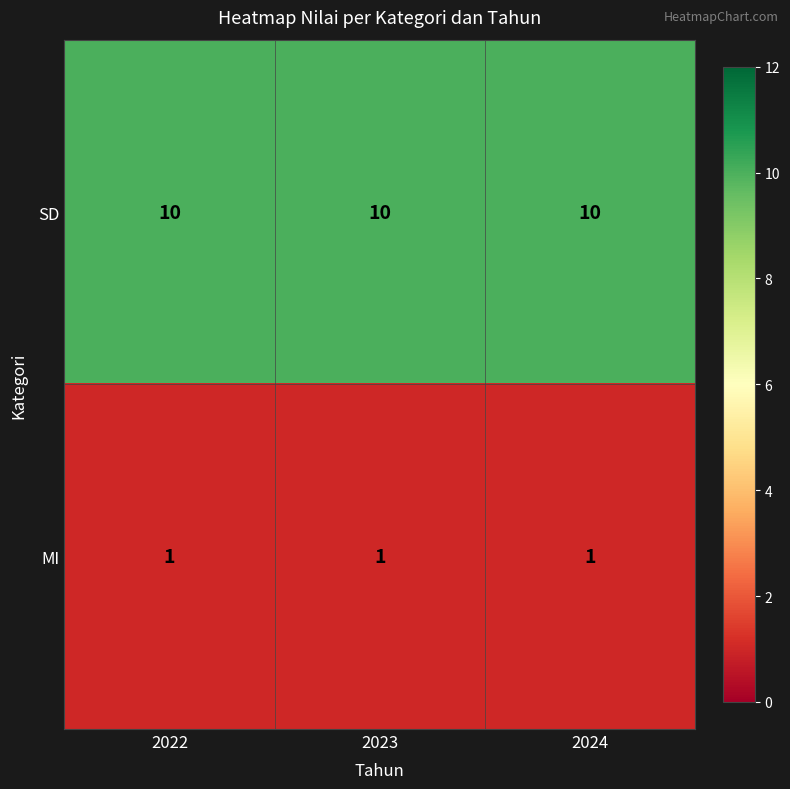

How many data points does each series have?

3